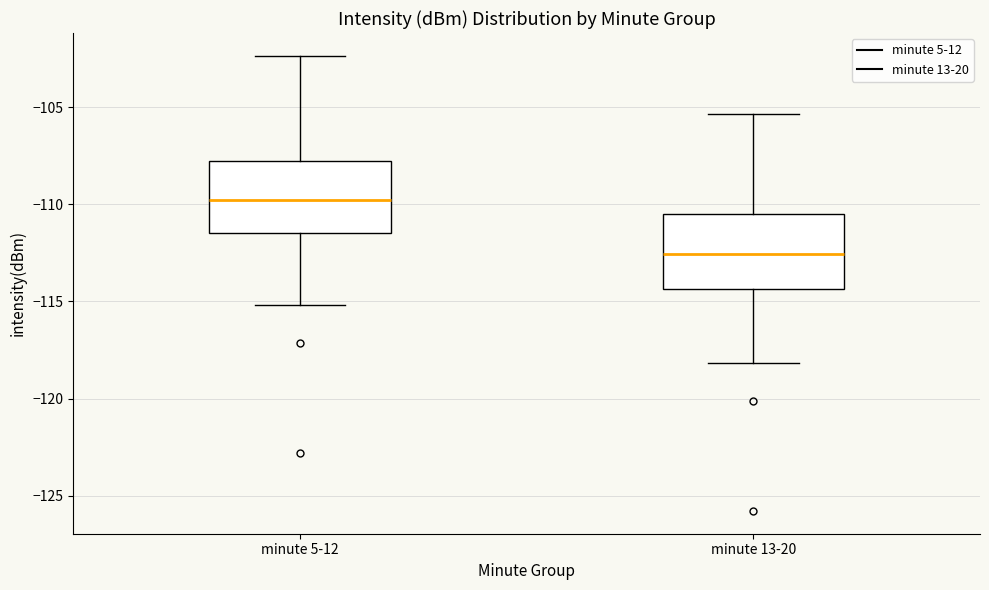

Reading left to right, read every box against the y-axis: the position of its median line, the range the box covers, and the ends of its whiskers. The values are not printed on the chart, so give them approximately, as read against the axis.

minute 5-12: median -110.0, box -111.5 to -108.0, whiskers -115.0 to -102.5
minute 13-20: median -112.5, box -114.5 to -110.5, whiskers -118.0 to -105.5